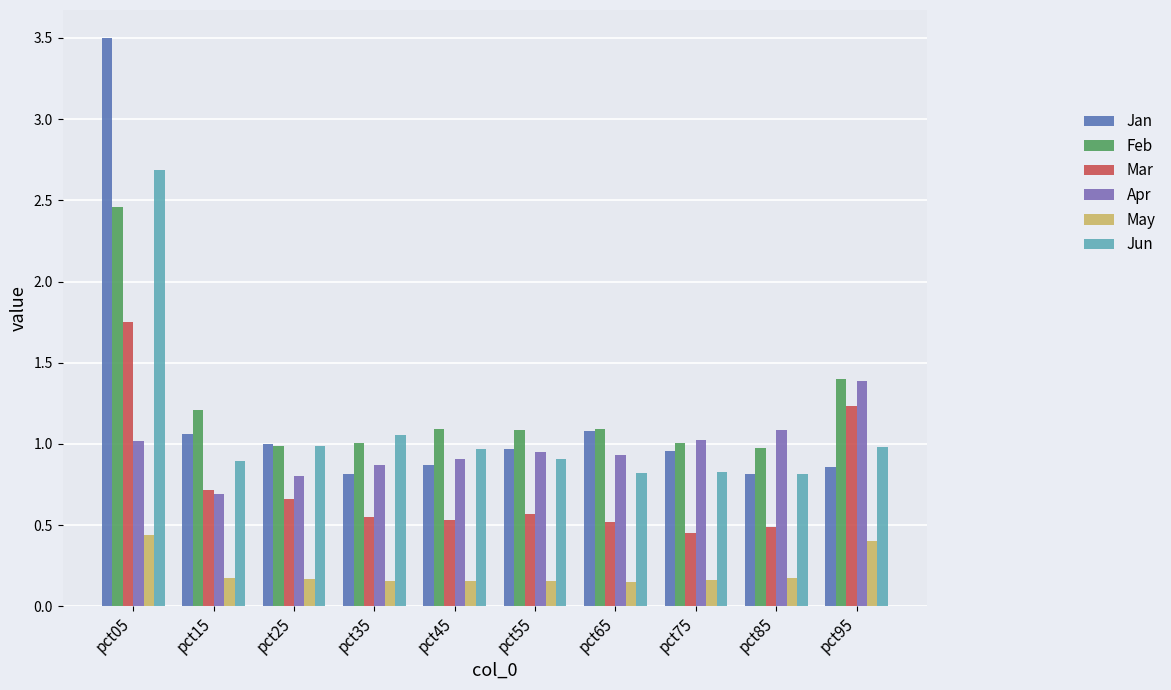

What is the total value across all series at pct15?

4.8